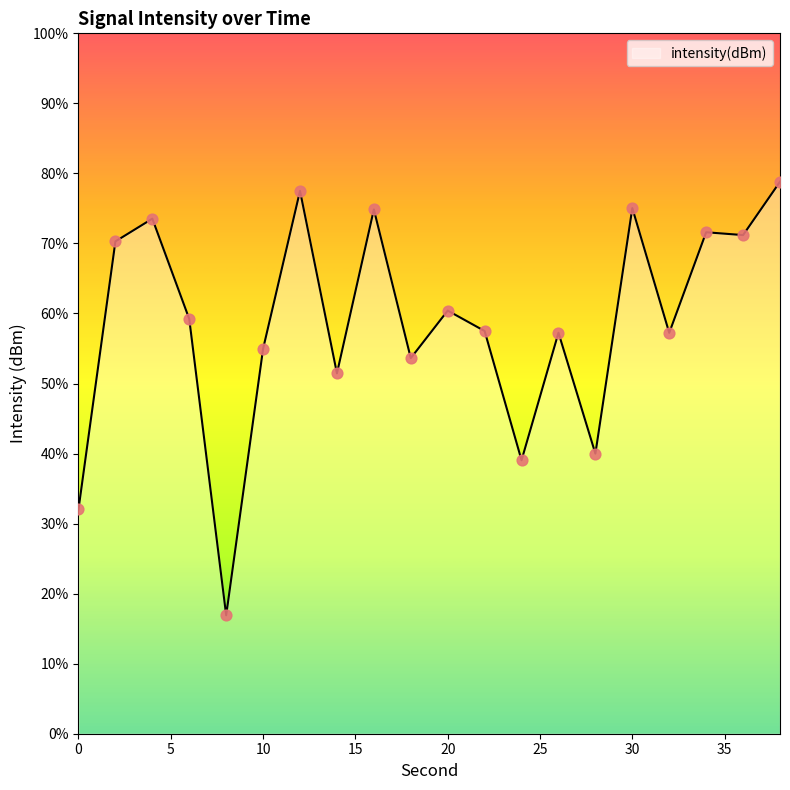

What is the change in value from 6 to 12?

+9.1